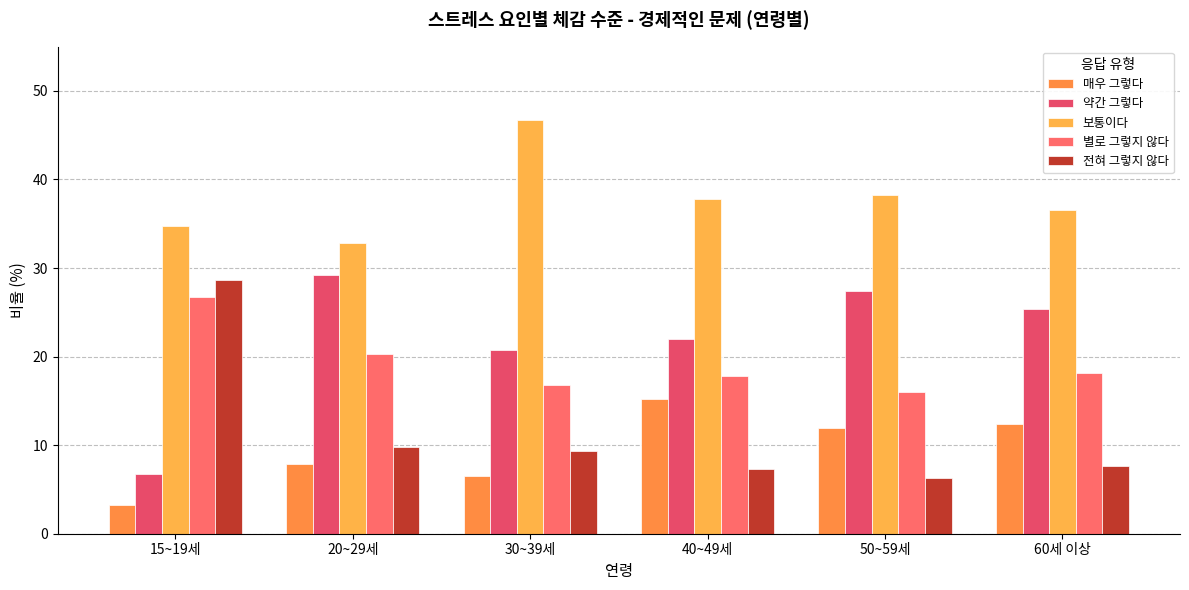

What is the greatest value displayed?

46.7